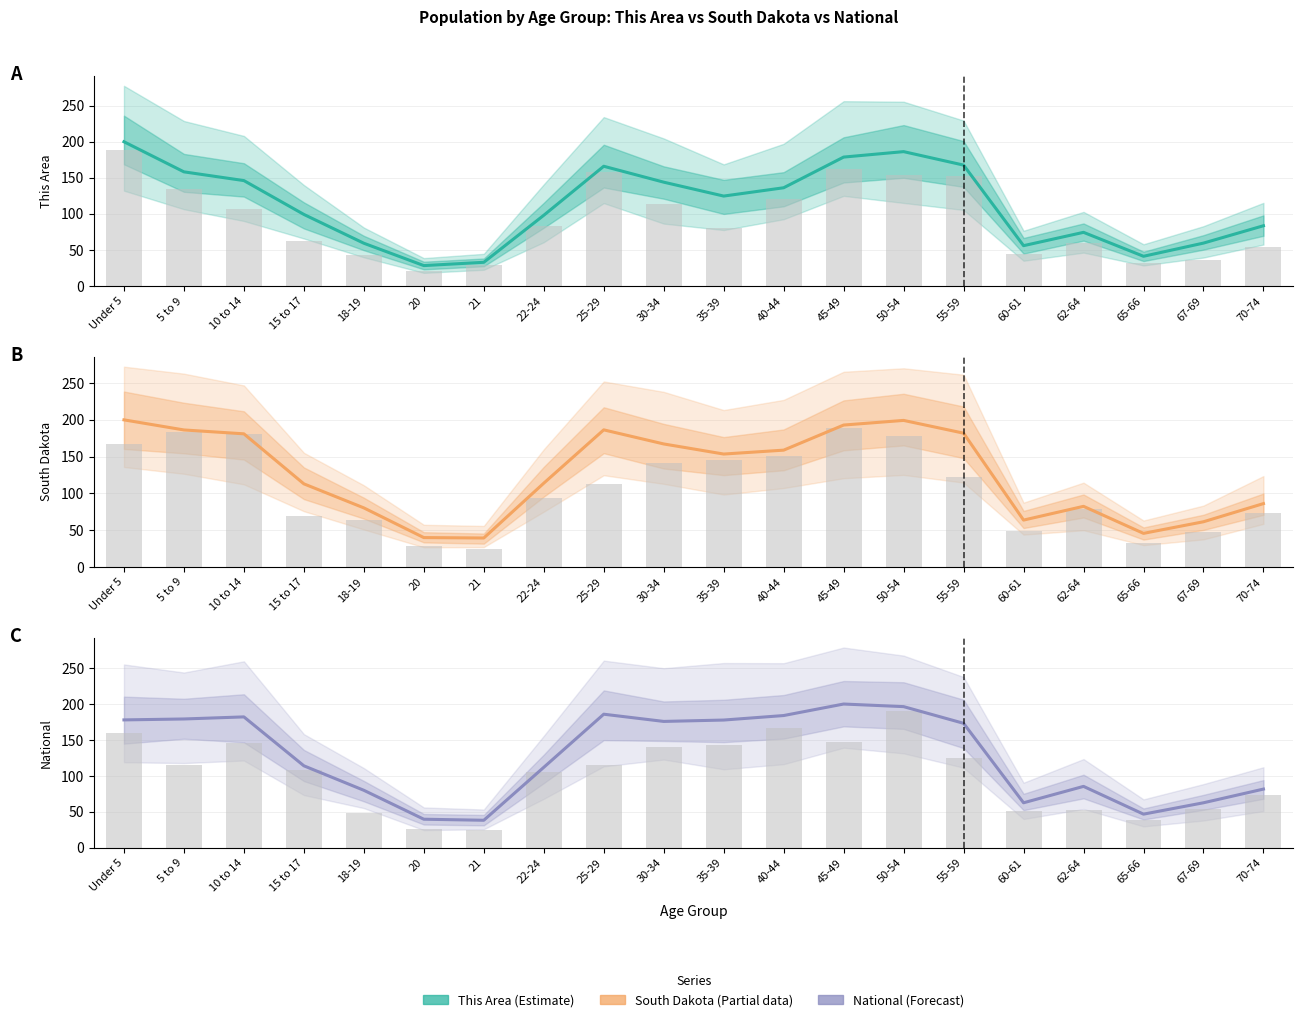

What is the sum of all South Dakota values?

2533.4